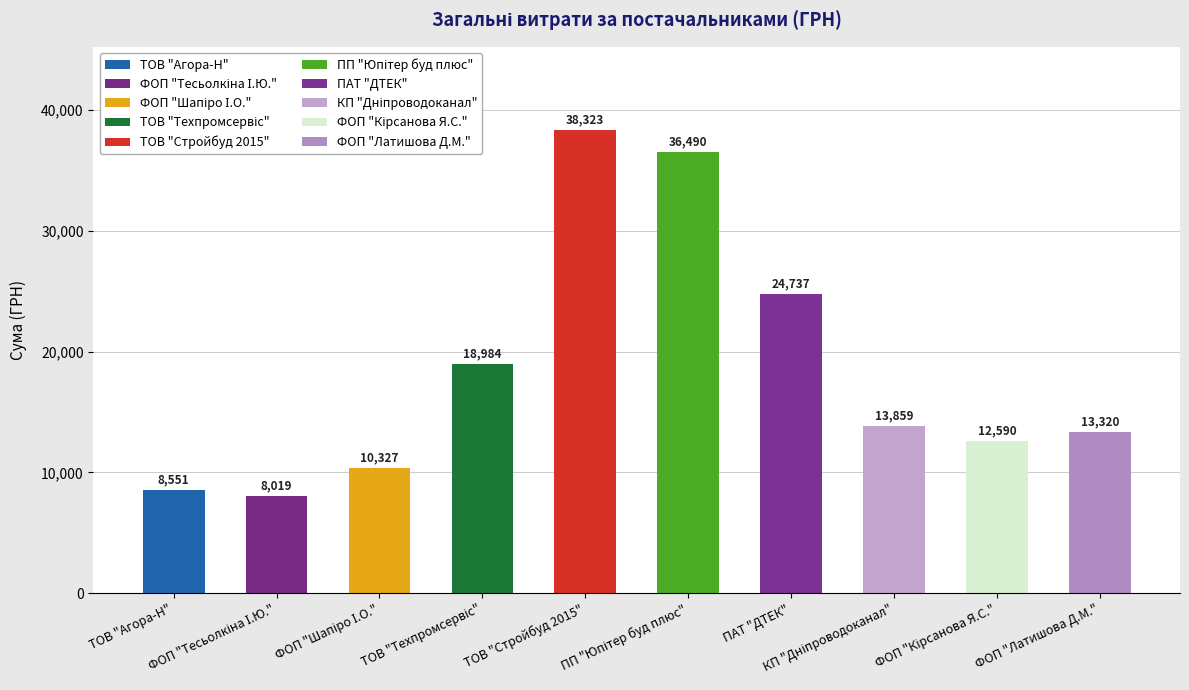

What is the value of the 9th bar from the left?

12590.0